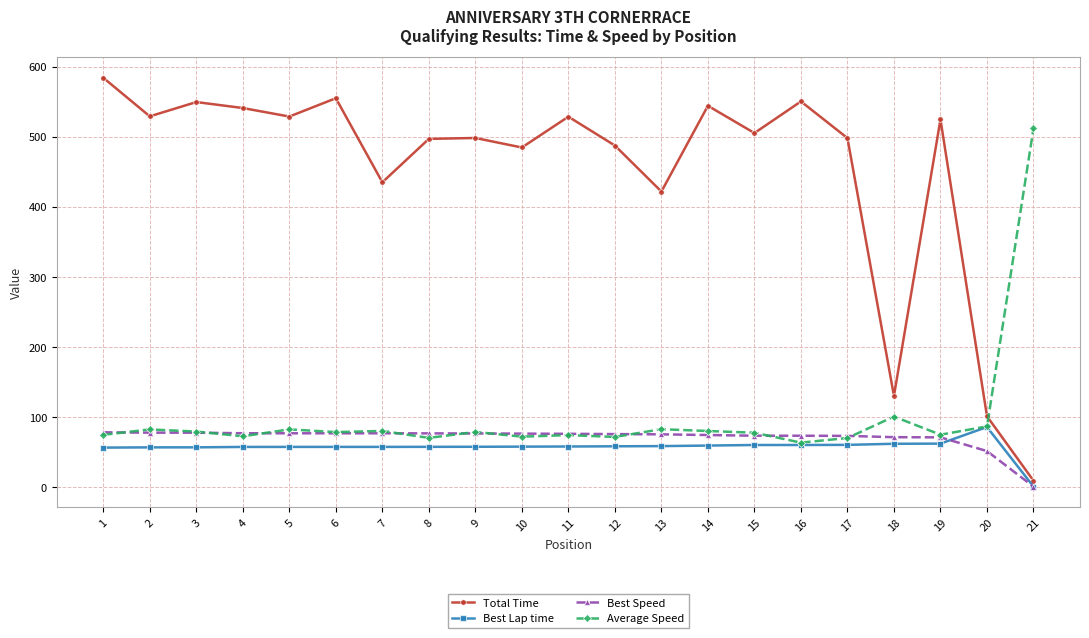

How many data points in Total Time are less than 505?

10